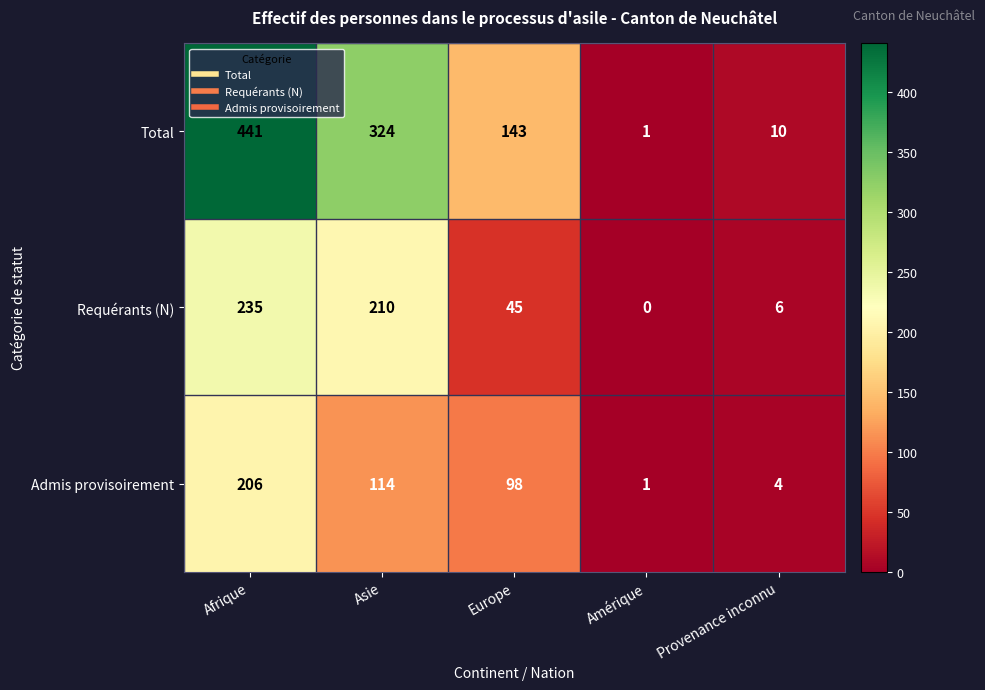

What is the spread (max minus min) of values at Afrique?

235